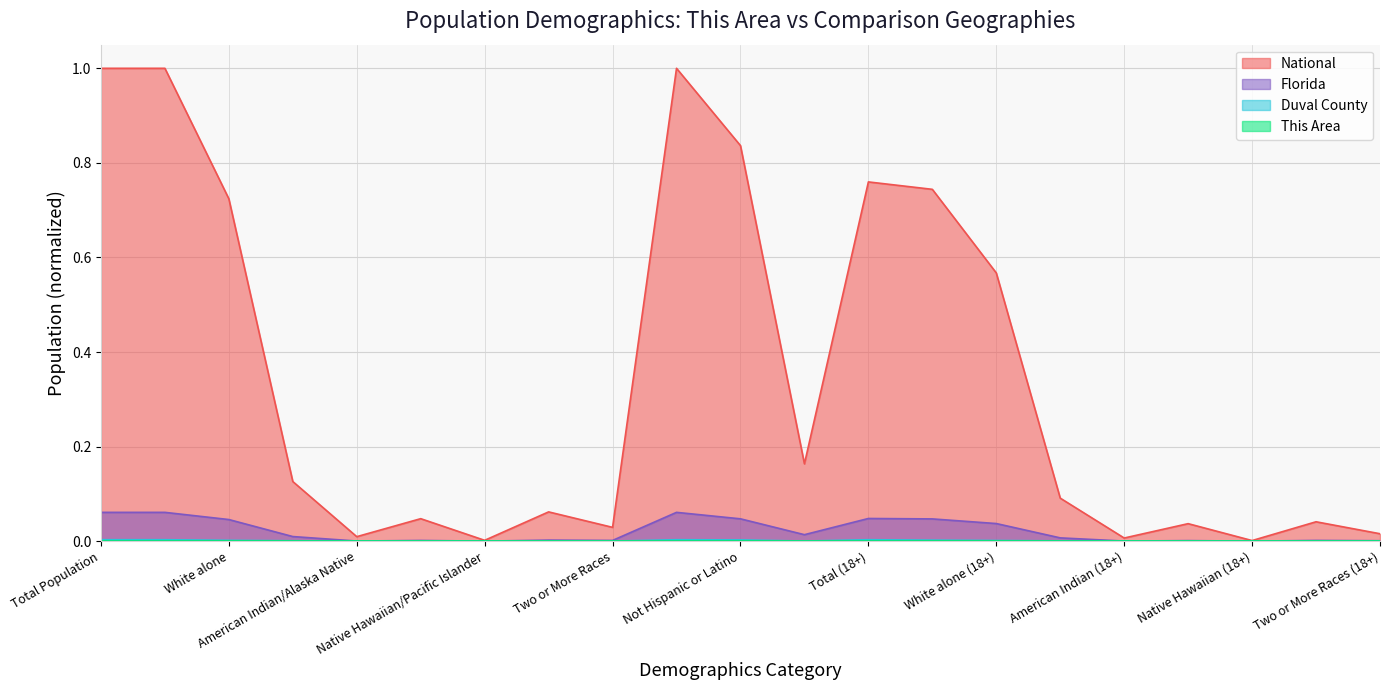

At Native Hawaiian/Pacific Islander, list the series in order from largest to smallest.

National, Florida, Duval County, This Area